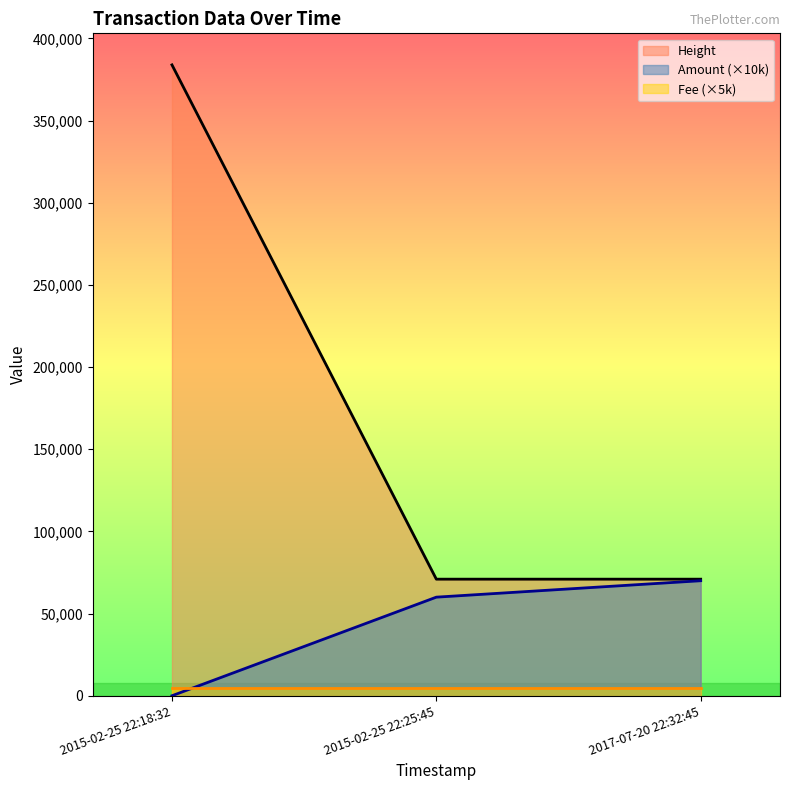

Which category has the highest value across all series?

2015-02-25 22:18:32